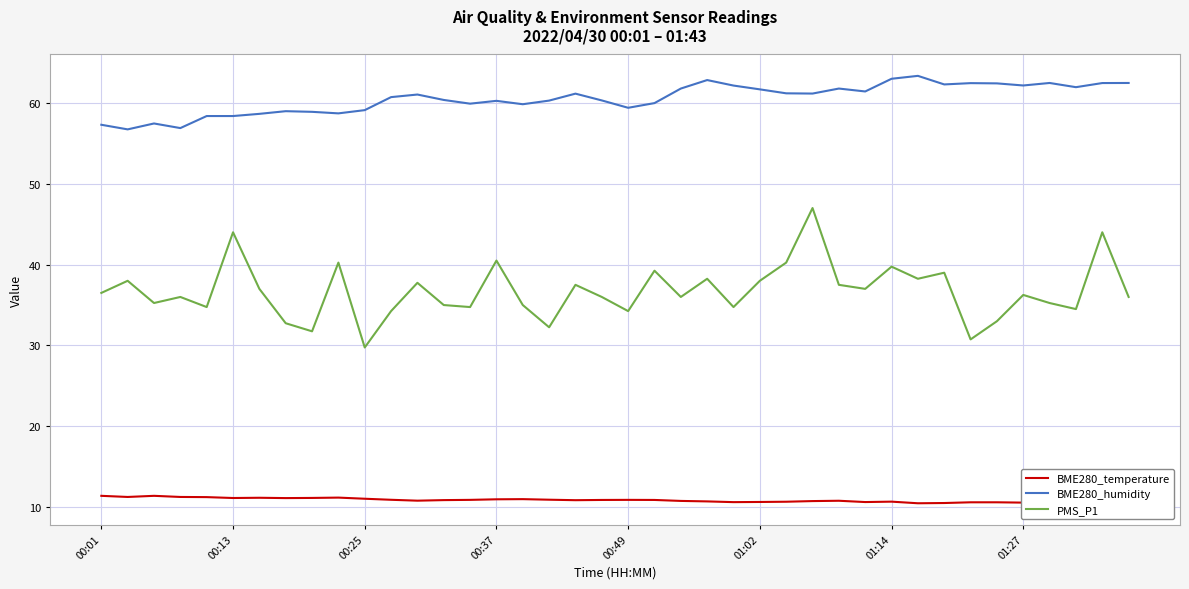

Rank the series by their average value, from highest to lowest.

BME280_humidity, PMS_P1, BME280_temperature